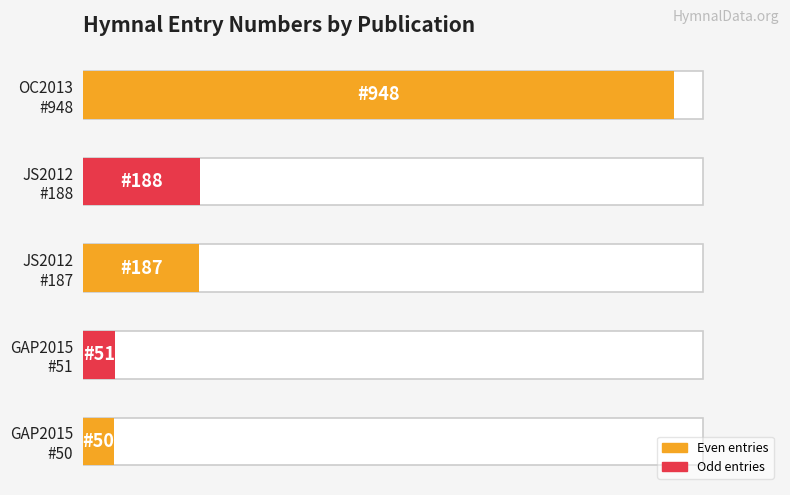

How many values are below 187?

2